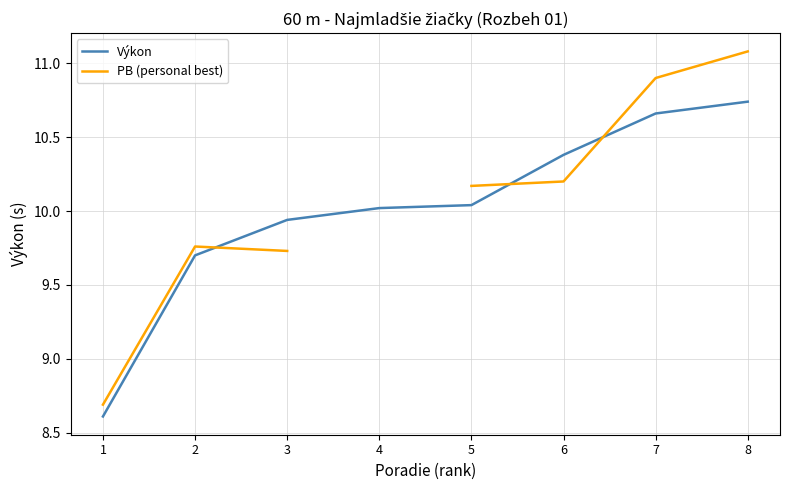

What is the lowest value of the PB (personal best) series?

8.7